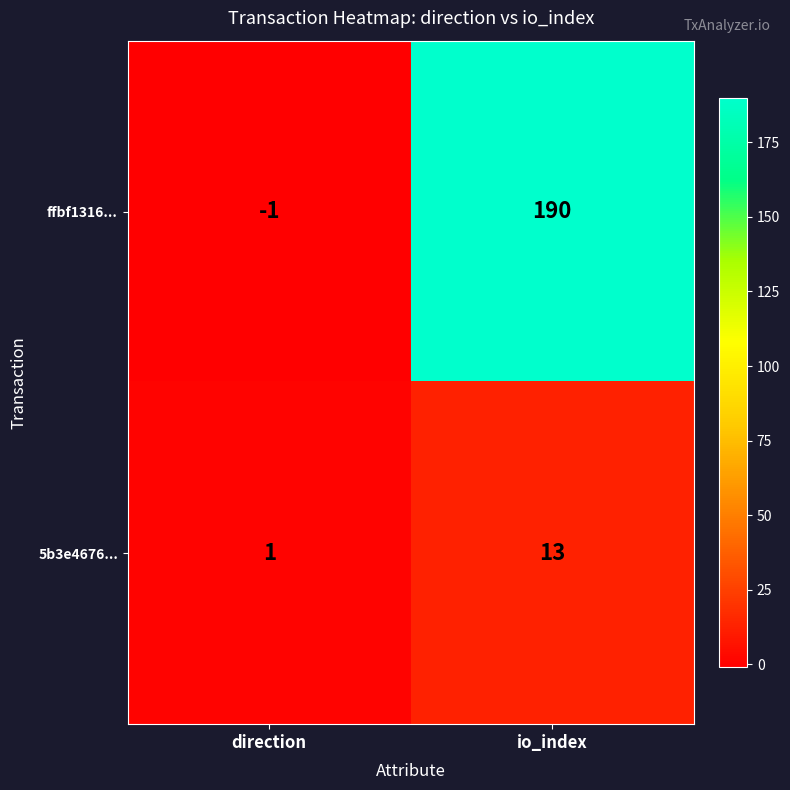

At direction, list the series in order from smallest to largest.

ffbf1316..., 5b3e4676...